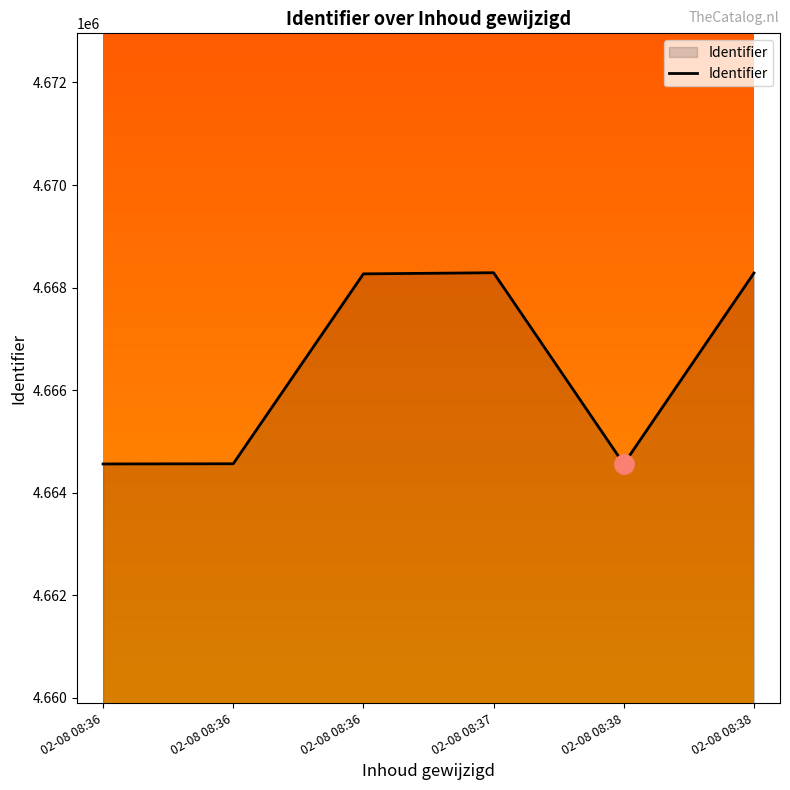

How many lines are shown in the chart?

1